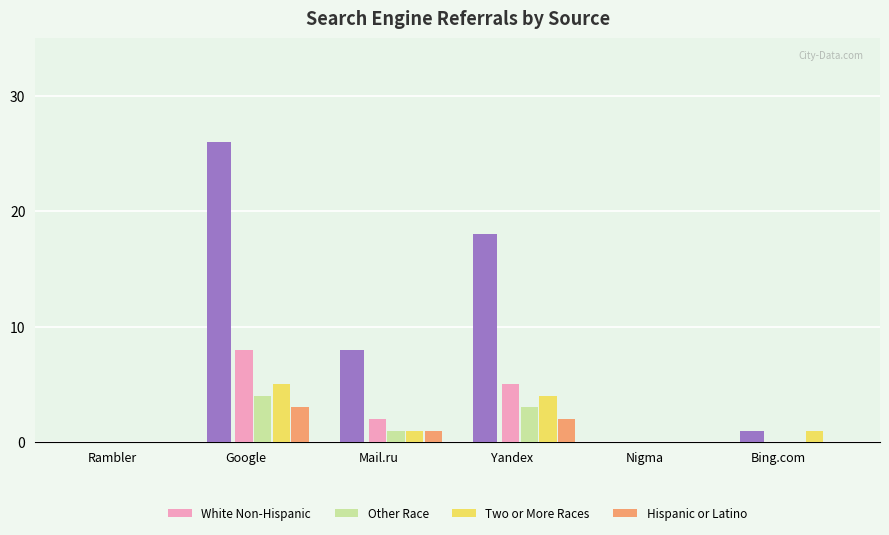

Which category has the highest value across all series?

Google